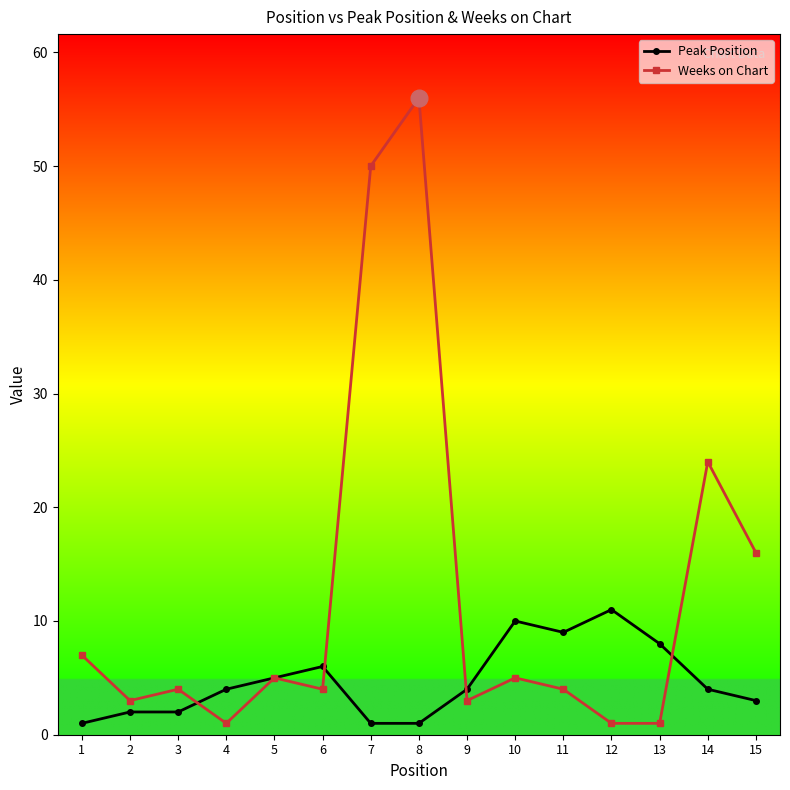

How many lines are shown in the chart?

2